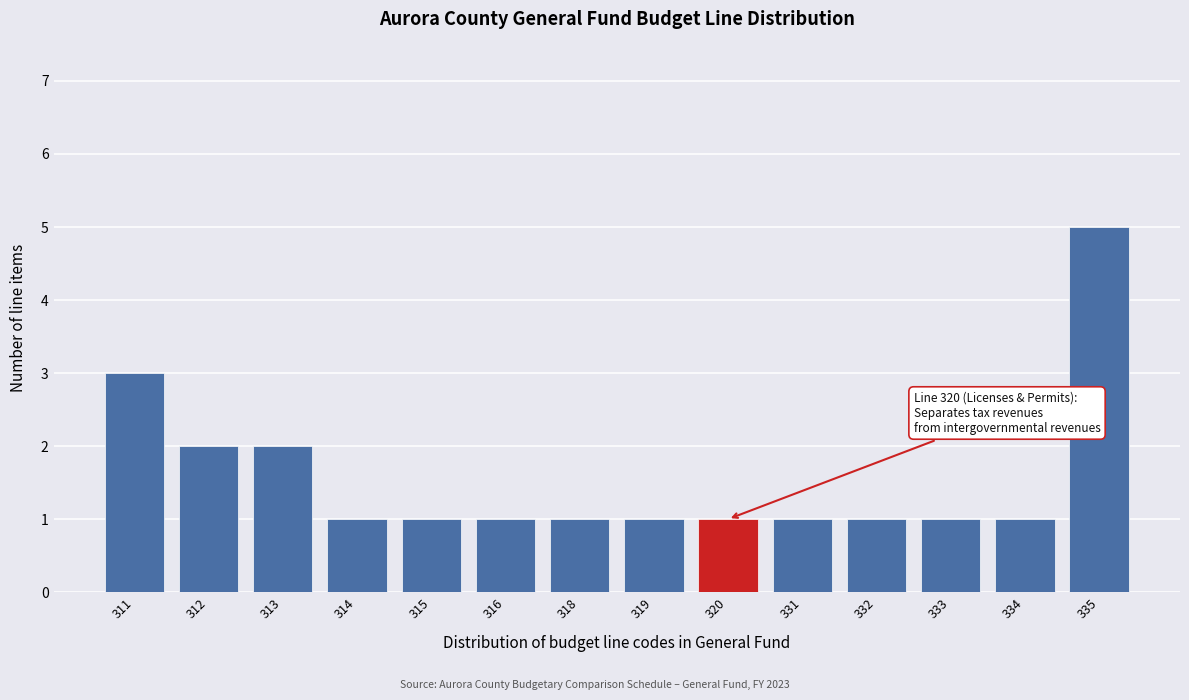

Reading left to right, transcribe all the data shown in this chart.

311=3	312=2	313=2	314=1	315=1	316=1	318=1	319=1	320=1	331=1	332=1	333=1	334=1	335=5